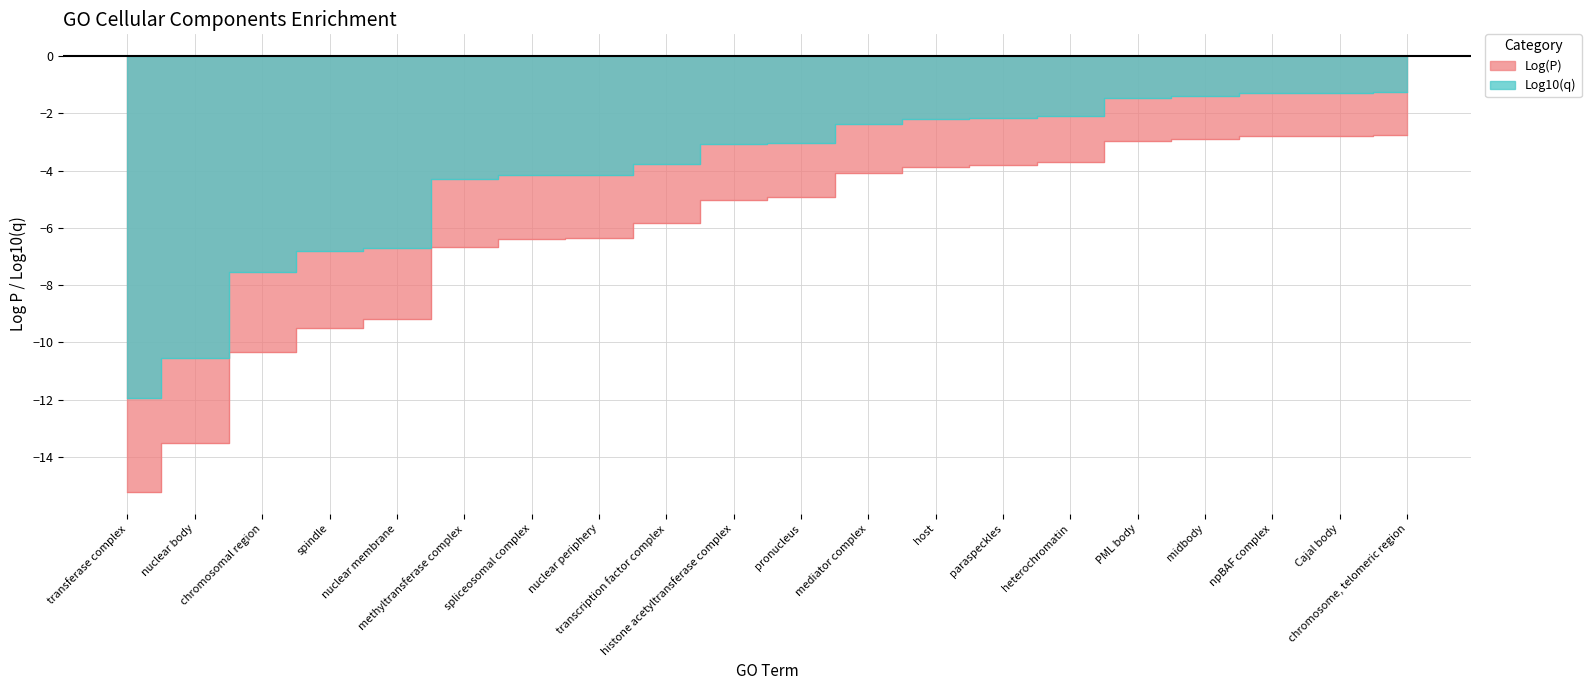

What is the sum of all Log10(q) values?

-81.4